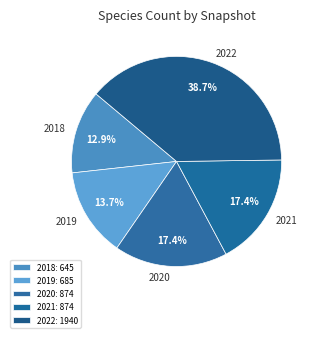

What is the ratio of the value at 2022 to the value at 2018?

3.0